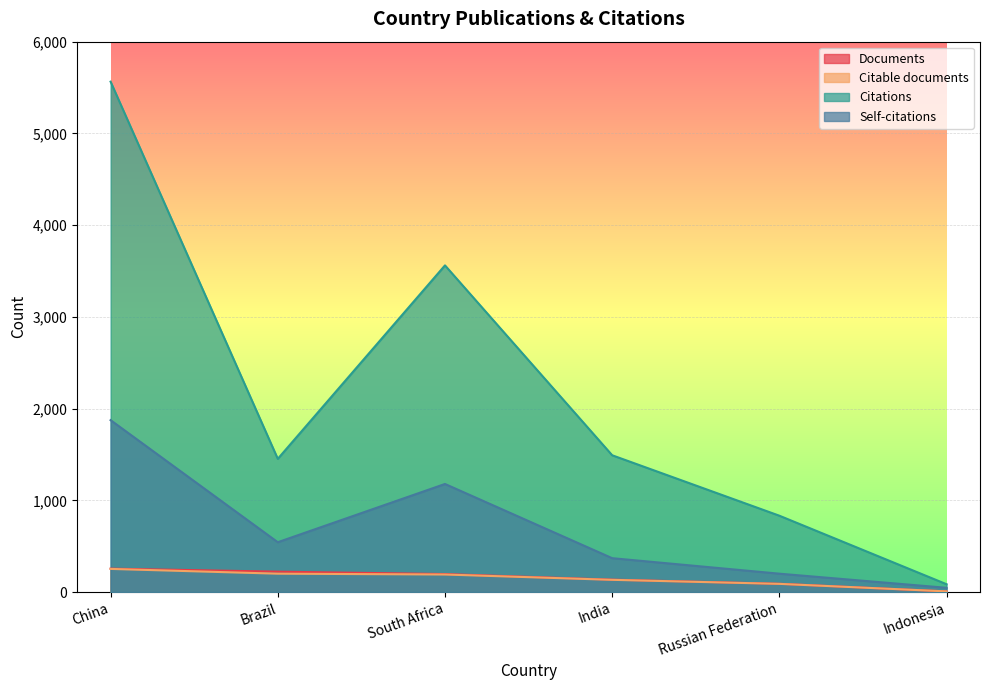

Does the chart display data point markers on the line(s)?

No